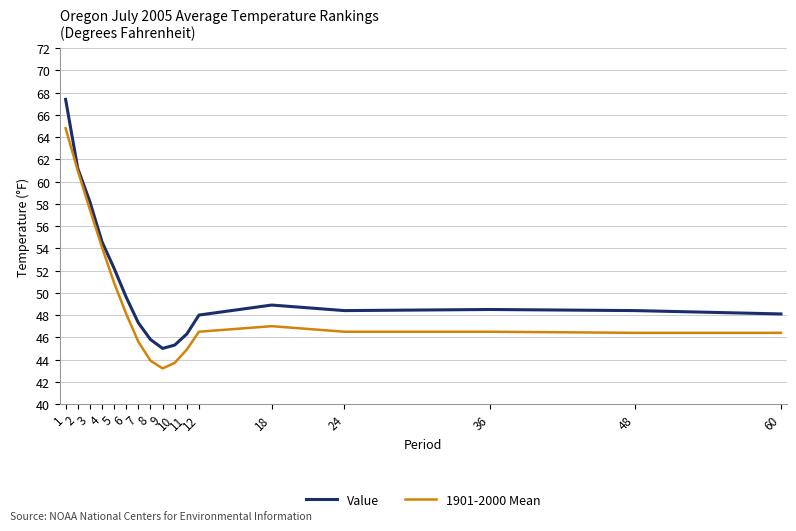

What is the total value across all series at 60?

94.5